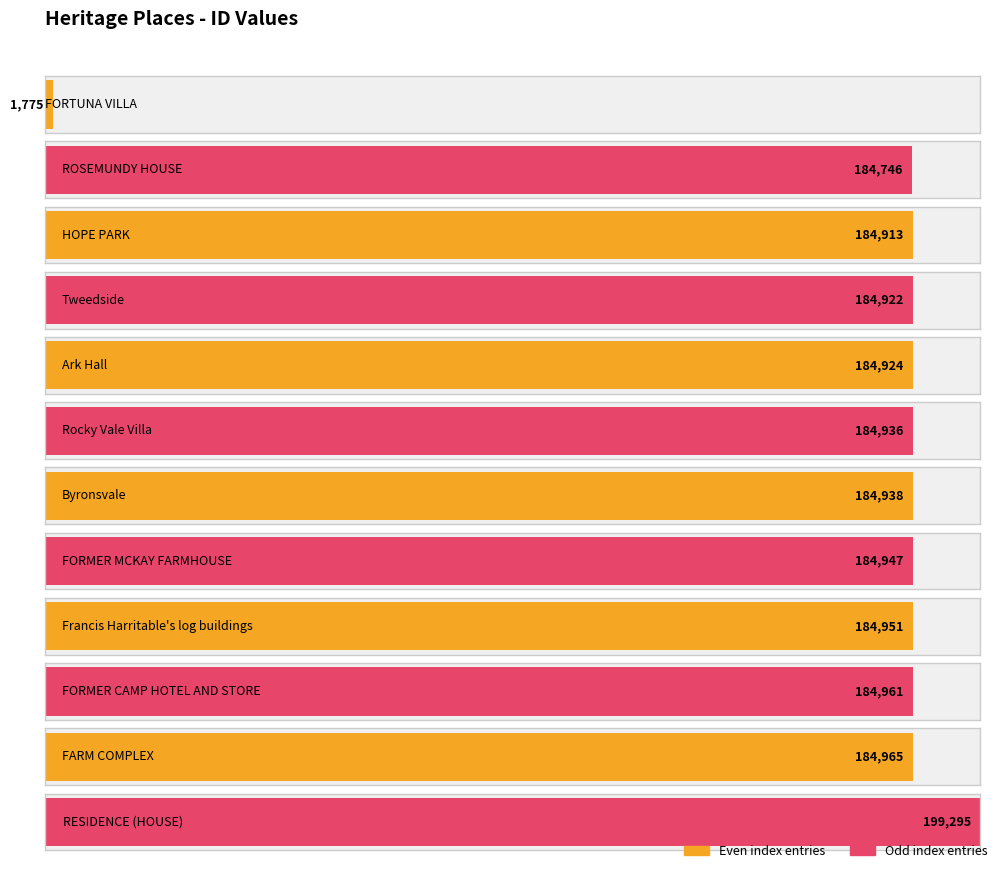

Reading left to right, transcribe all the data shown in this chart.

FORTUNA VILLA=1775	ROSEMUNDY HOUSE=184746	HOPE PARK=184913	Tweedside=184922	Ark Hall=184924	Rocky Vale Villa=184936	Byronsvale=184938	FORMER MCKAY FARMHOUSE=184947	Francis Harritable's log buildings=184951	FORMER CAMP HOTEL AND STORE=184961	FARM COMPLEX=184965	RESIDENCE (HOUSE)=199295